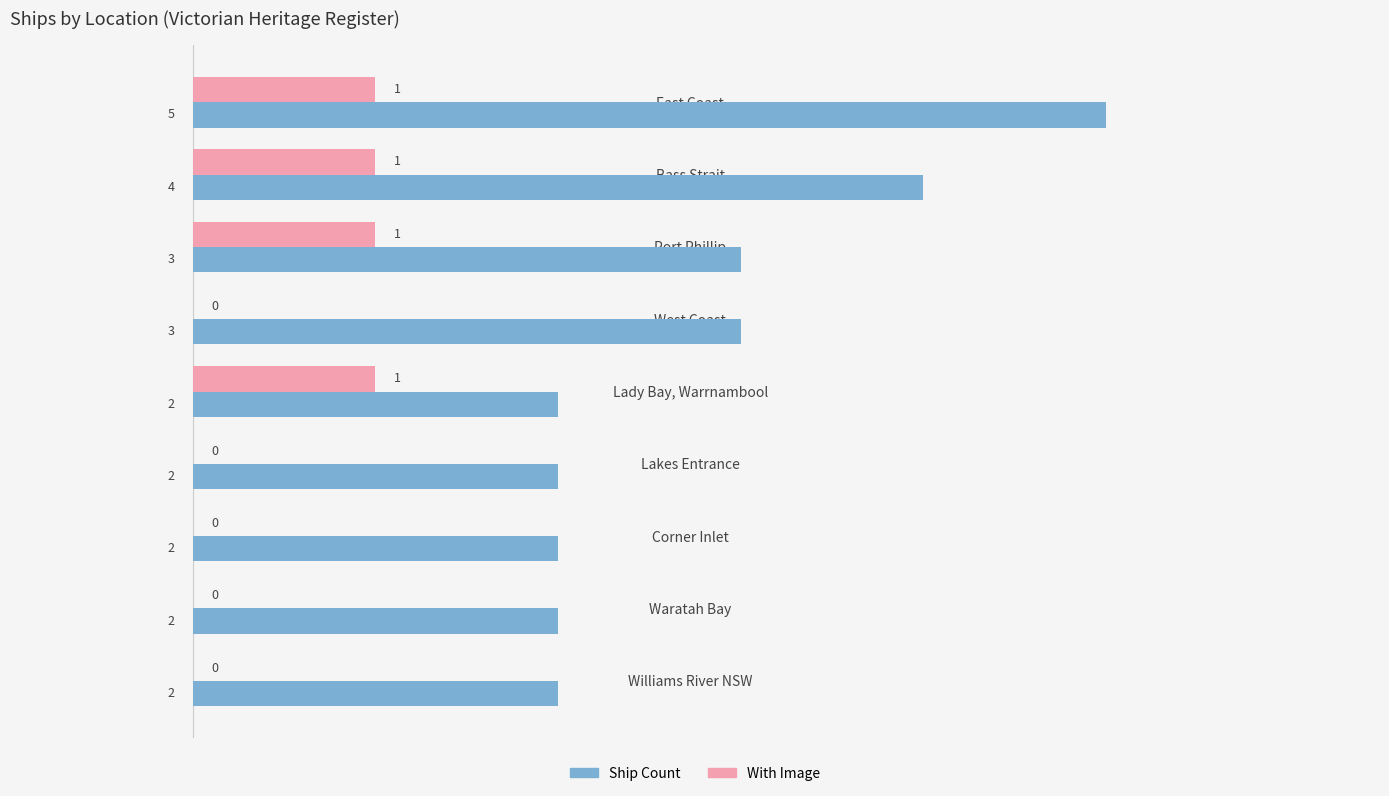

What is the sum of all Ship Count values?

25